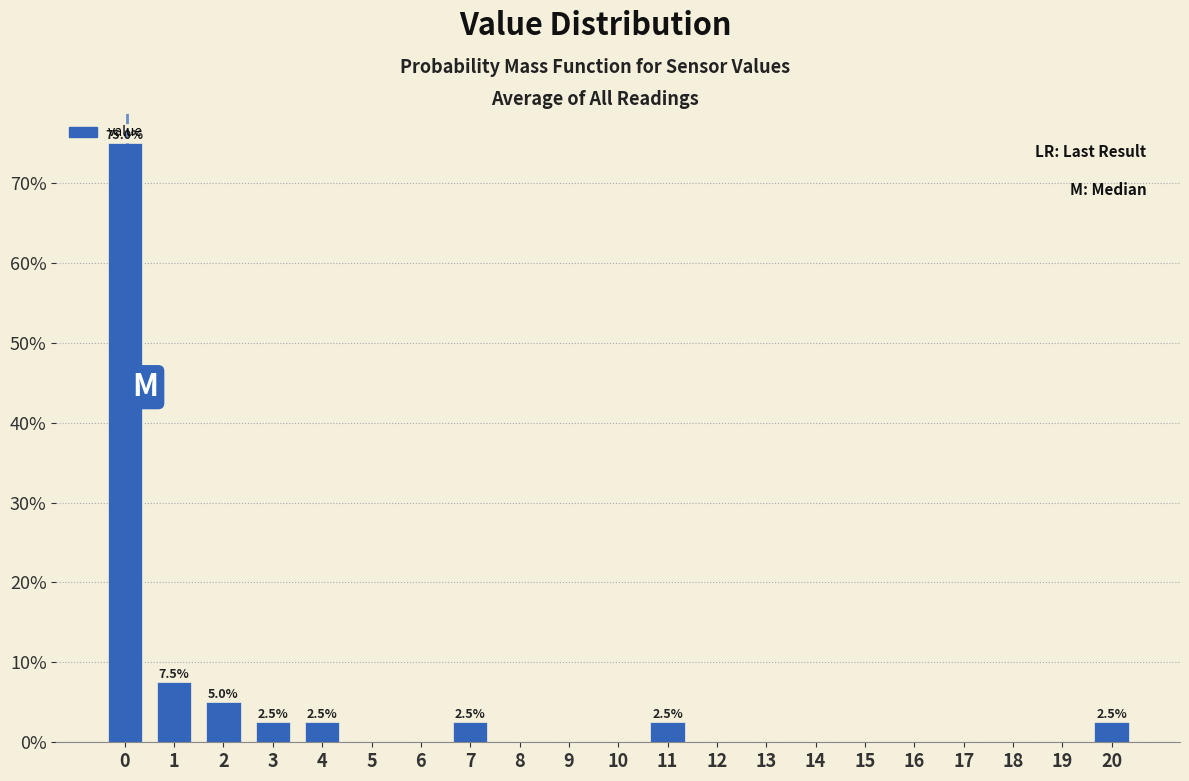

What is the maximum value shown in the chart?

75.0